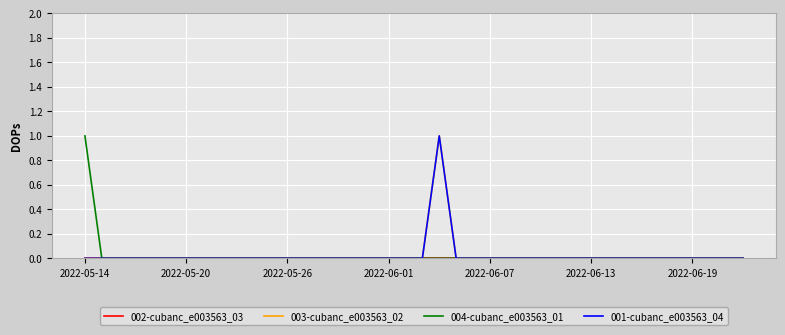

True or false: 002-cubanc_e003563_03 and 001-cubanc_e003563_04 cross at least once.

False